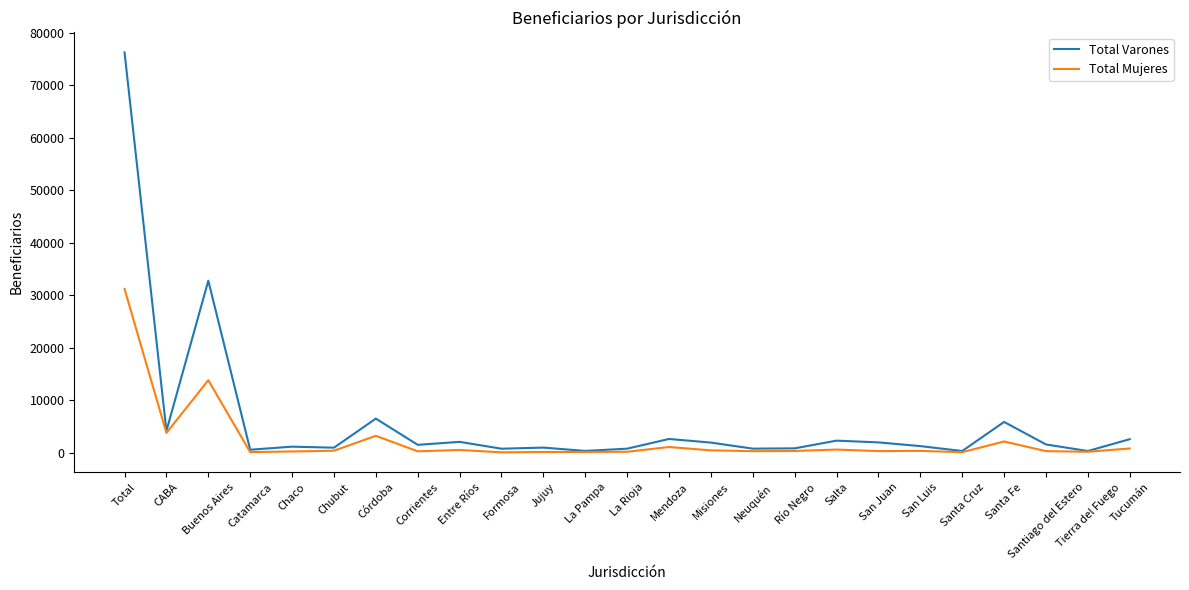

Which series has the largest range (max minus min)?

Total Varones